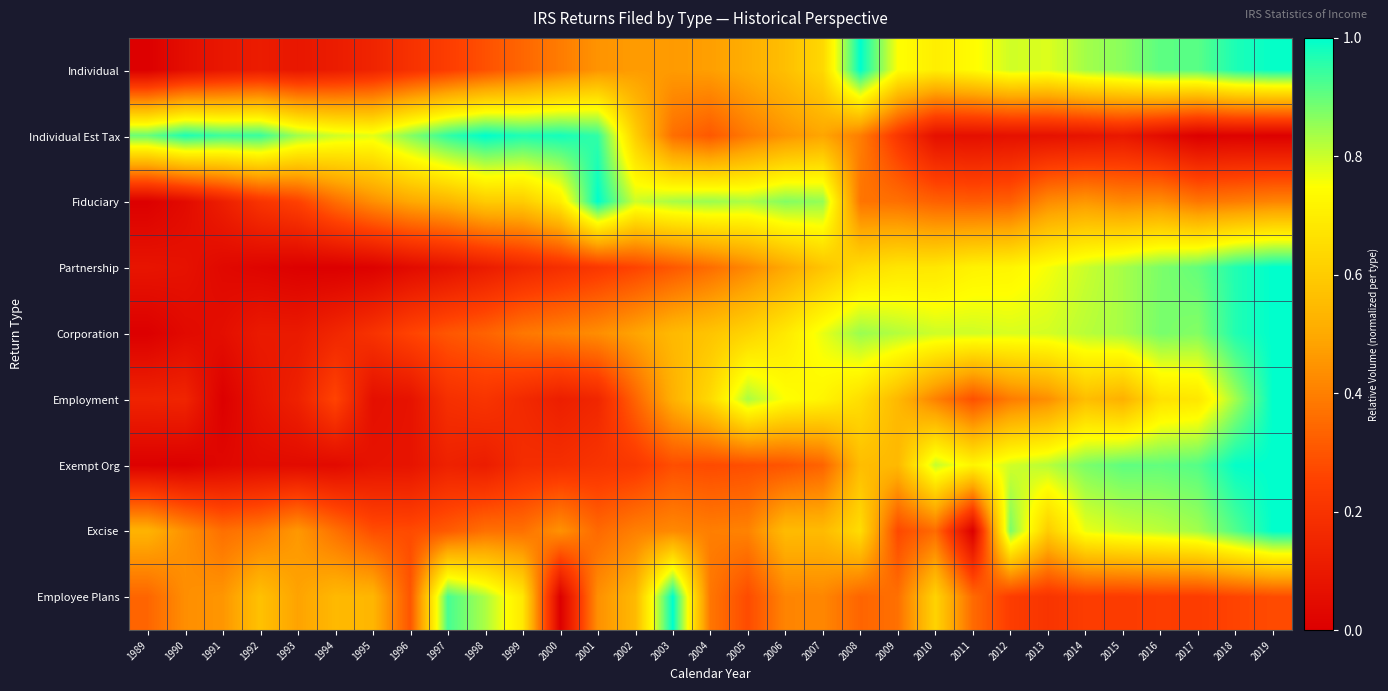

Reading left to right, transcribe all the data shown in this chart.

Individual: 1989=0.0	1990=0.1	1991=0.1	1992=0.1	1993=0.1	1994=0.1	1995=0.1	1996=0.2	1997=0.2	1998=0.3	1999=0.3	2000=0.4	2001=0.4	2002=0.5	2003=0.5	2004=0.5	2005=0.5	2006=0.6	2007=0.6	2008=1.0	2009=0.7	2010=0.7	2011=0.7	2012=0.8	2013=0.8	2014=0.8	2015=0.9	2016=0.9	2017=0.9	2018=1.0	2019=1.0
Individual Est Tax: 1989=0.9	1990=1.0	1991=0.9	1992=0.9	1993=0.8	1994=0.8	1995=0.8	1996=0.9	1997=1.0	1998=1.0	1999=1.0	2000=1.0	2001=1.0	2002=0.6	2003=0.4	2004=0.3	2005=0.4	2006=0.5	2007=0.5	2008=0.4	2009=0.2	2010=0.1	2011=0.1	2012=0.1	2013=0.1	2014=0.1	2015=0.1	2016=0.0	2017=0.0	2018=0.0	2019=0.0
Fiduciary: 1989=0.0	1990=0.0	1991=0.1	1992=0.2	1993=0.3	1994=0.4	1995=0.4	1996=0.5	1997=0.5	1998=0.6	1999=0.6	2000=0.7	2001=1.0	2002=0.8	2003=0.8	2004=0.8	2005=0.8	2006=0.9	2007=0.9	2008=0.4	2009=0.4	2010=0.3	2011=0.3	2012=0.3	2013=0.4	2014=0.5	2015=0.4	2016=0.4	2017=0.4	2018=0.4	2019=0.4
Partnership: 1989=0.1	1990=0.1	1991=0.0	1992=0.0	1993=0.0	1994=0.0	1995=0.0	1996=0.0	1997=0.1	1998=0.1	1999=0.2	2000=0.2	2001=0.2	2002=0.3	2003=0.3	2004=0.4	2005=0.4	2006=0.5	2007=0.6	2008=0.6	2009=0.7	2010=0.7	2011=0.7	2012=0.7	2013=0.8	2014=0.8	2015=0.8	2016=0.9	2017=0.9	2018=1.0	2019=1.0
Corporation: 1989=0.0	1990=0.0	1991=0.1	1992=0.1	1993=0.1	1994=0.1	1995=0.2	1996=0.3	1997=0.3	1998=0.3	1999=0.4	2000=0.4	2001=0.4	2002=0.5	2003=0.5	2004=0.6	2005=0.6	2006=0.7	2007=0.8	2008=0.8	2009=0.8	2010=0.8	2011=0.8	2012=0.8	2013=0.8	2014=0.8	2015=0.8	2016=0.9	2017=0.9	2018=1.0	2019=1.0
Employment: 1989=0.1	1990=0.1	1991=0.0	1992=0.1	1993=0.1	1994=0.3	1995=0.1	1996=0.1	1997=0.2	1998=0.2	1999=0.2	2000=0.1	2001=0.2	2002=0.3	2003=0.5	2004=0.6	2005=0.8	2006=0.7	2007=0.7	2008=0.7	2009=0.5	2010=0.4	2011=0.3	2012=0.4	2013=0.4	2014=0.6	2015=0.5	2016=0.7	2017=0.7	2018=0.8	2019=1.0
Exempt Org: 1989=0.0	1990=0.0	1991=0.0	1992=0.0	1993=0.0	1994=0.0	1995=0.1	1996=0.1	1997=0.1	1998=0.1	1999=0.2	2000=0.2	2001=0.2	2002=0.2	2003=0.3	2004=0.3	2005=0.3	2006=0.3	2007=0.3	2008=0.6	2009=0.5	2010=0.8	2011=0.7	2012=0.8	2013=0.8	2014=0.9	2015=0.9	2016=0.9	2017=0.9	2018=1.0	2019=1.0
Excise: 1989=0.5	1990=0.4	1991=0.4	1992=0.4	1993=0.5	1994=0.4	1995=0.3	1996=0.3	1997=0.3	1998=0.4	1999=0.4	2000=0.4	2001=0.3	2002=0.4	2003=0.4	2004=0.4	2005=0.4	2006=0.6	2007=0.5	2008=0.6	2009=0.3	2010=0.4	2011=0.0	2012=0.9	2013=0.6	2014=0.8	2015=0.8	2016=0.8	2017=0.8	2018=0.9	2019=1.0
Employee Plans: 1989=0.3	1990=0.4	1991=0.5	1992=0.6	1993=0.5	1994=0.5	1995=0.5	1996=0.3	1997=0.9	1998=0.8	1999=0.7	2000=0.0	2001=0.4	2002=0.5	2003=1.0	2004=0.4	2005=0.3	2006=0.4	2007=0.4	2008=0.3	2009=0.4	2010=0.6	2011=0.4	2012=0.2	2013=0.2	2014=0.2	2015=0.2	2016=0.2	2017=0.2	2018=0.3	2019=0.3